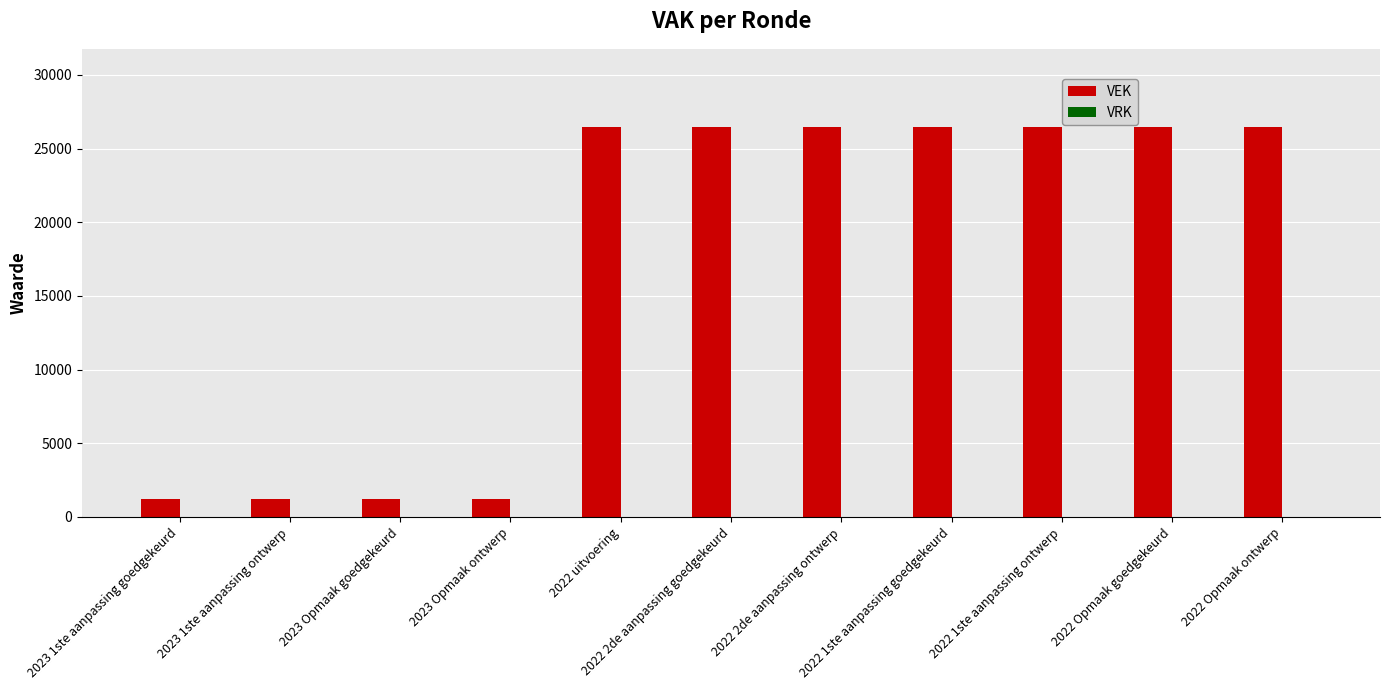

What is the smallest value displayed?

1210